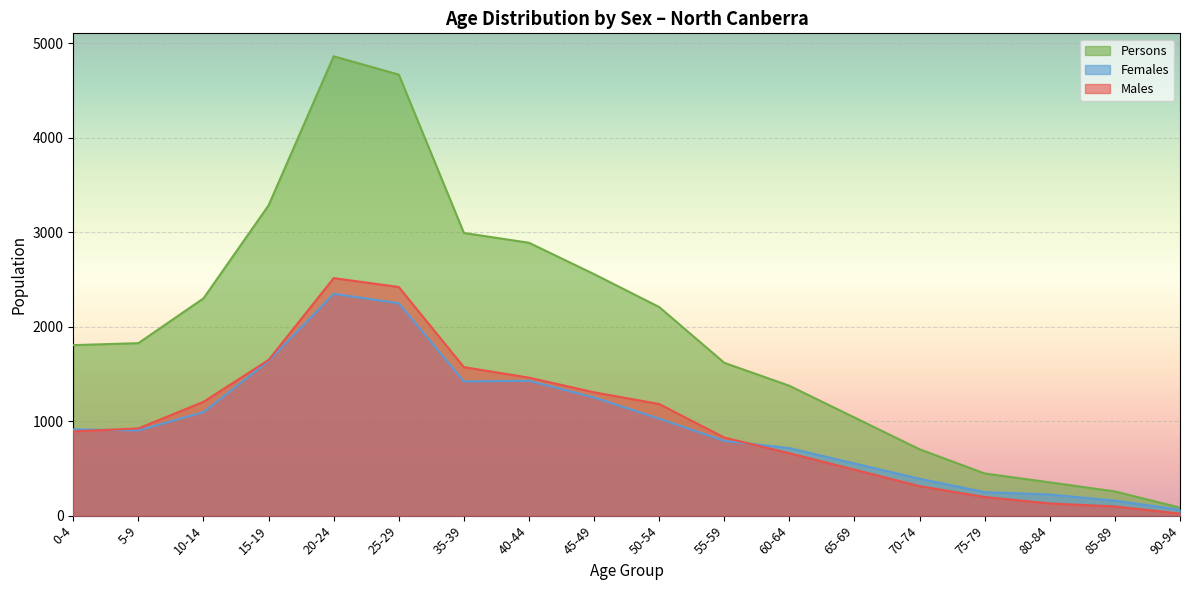

At which label does Males first exceed 923?

10-14